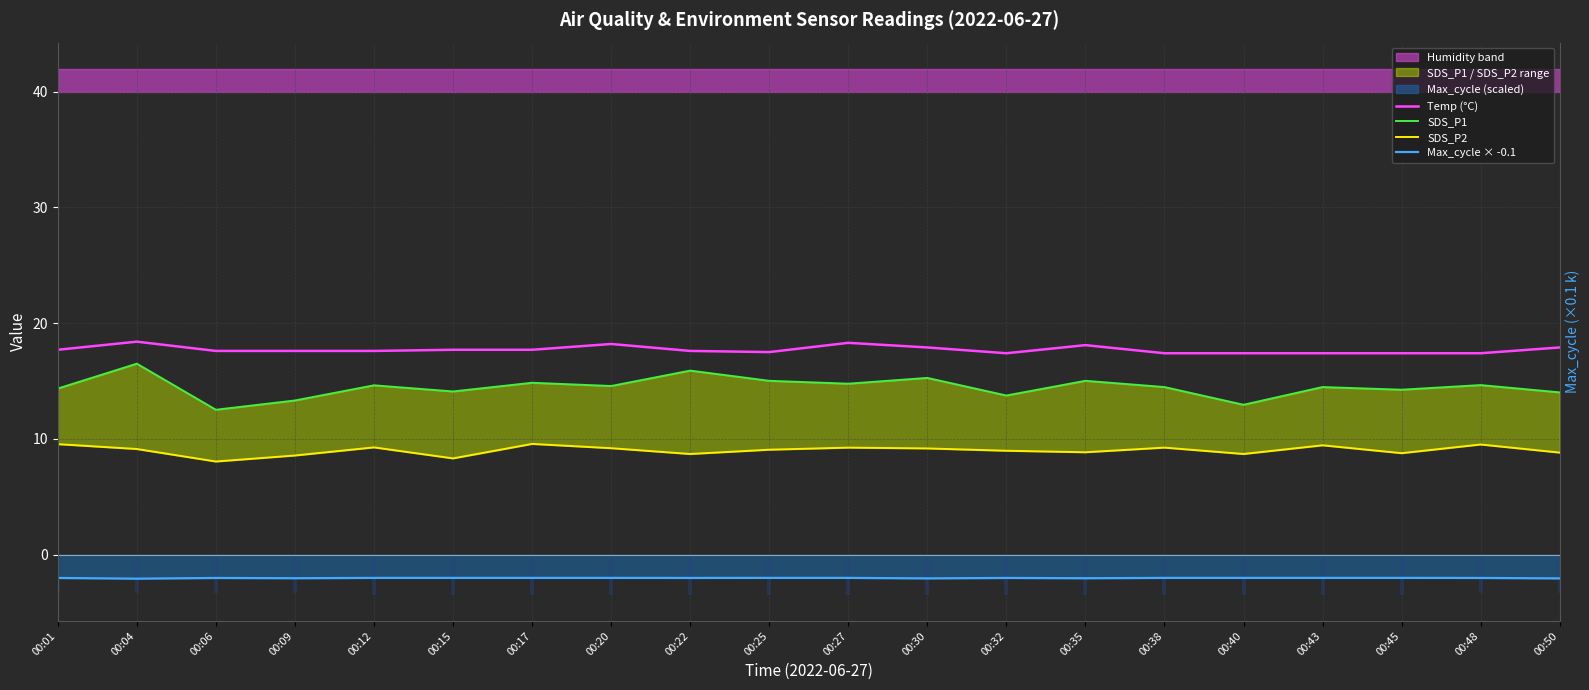

At which category does the chart reach its minimum across all series?

00:04